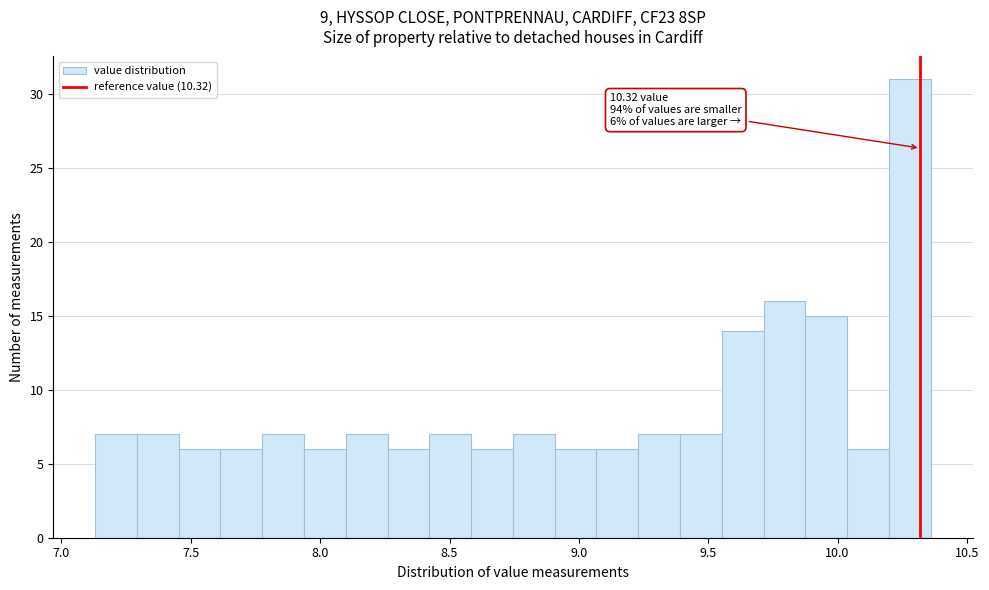

Read against the x-axis, roughly where is the centre of the tallest bar?

10.30